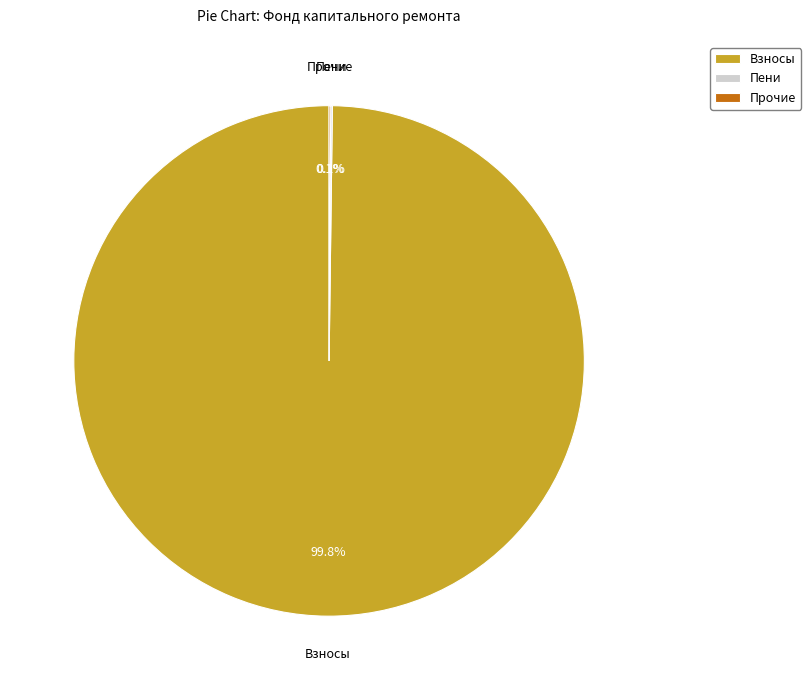

What is the majority slice?

Взносы